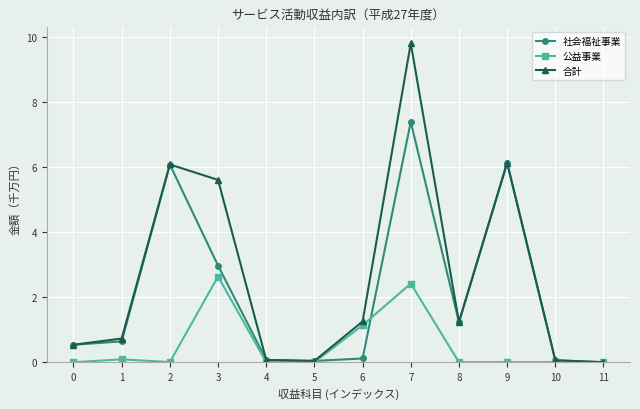

Is this an area chart (filled region under the line)?

No